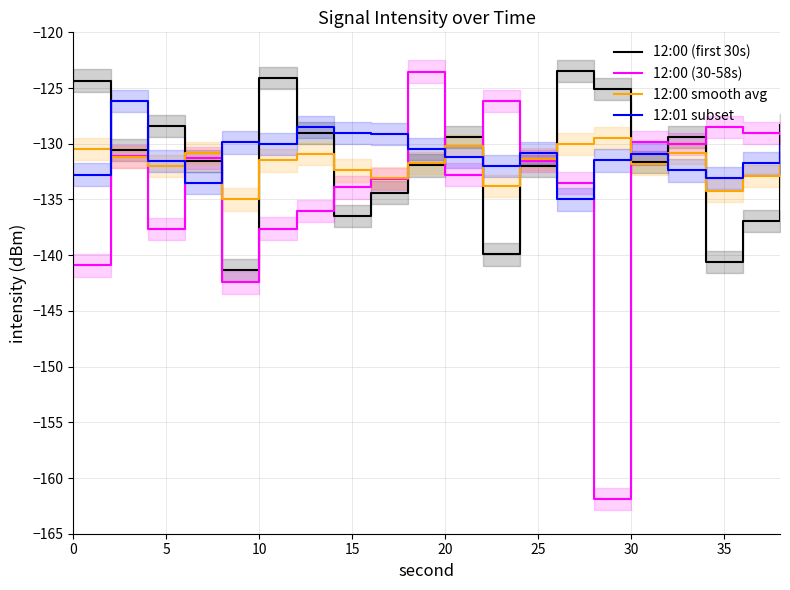

How many interior local peaks does the 12:01 subset series have?

5